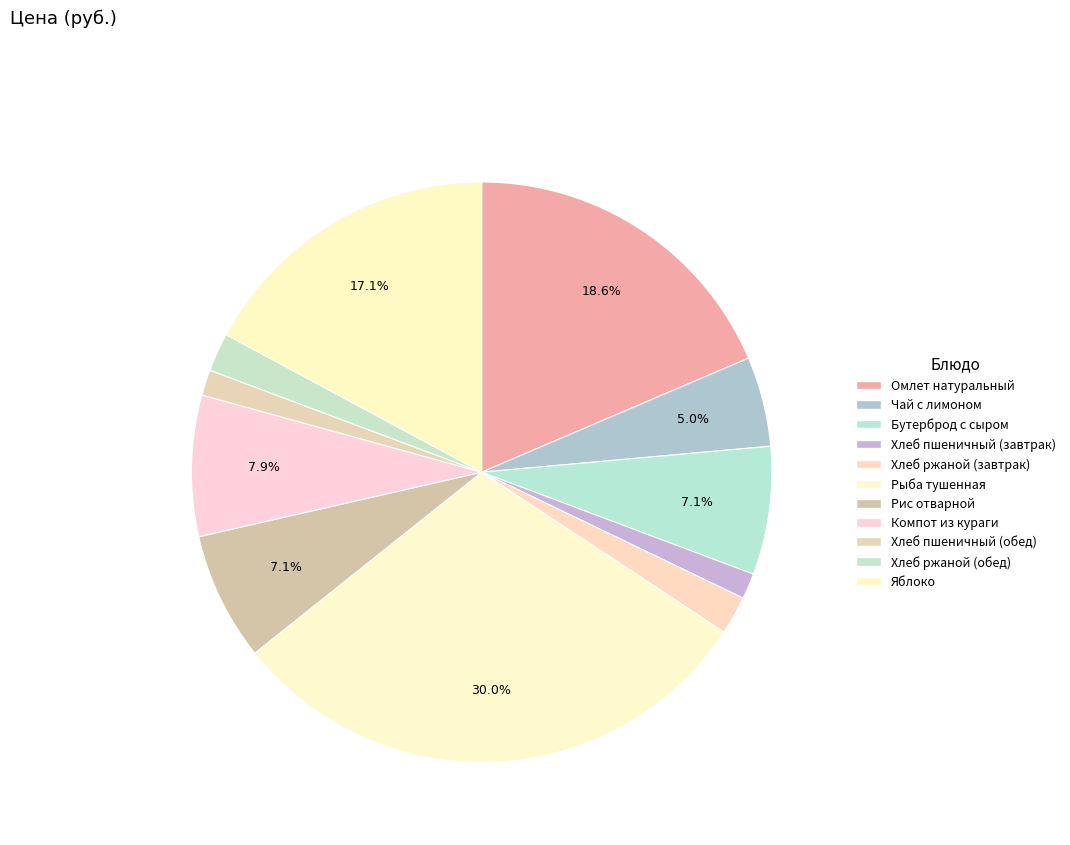

Count the number of slices in the pie.

11